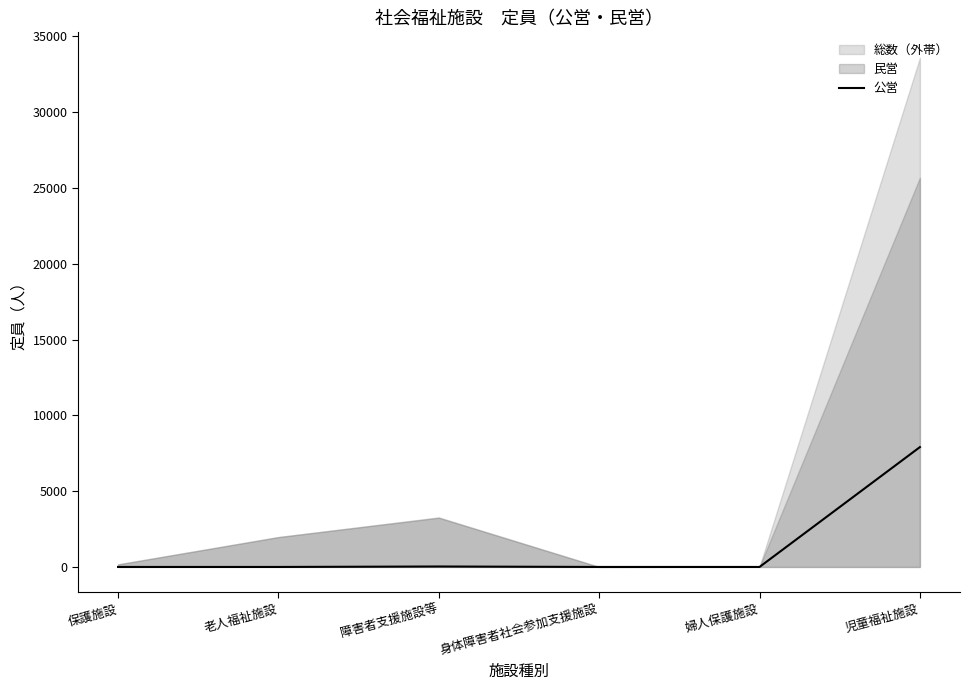

Is it true that the value at 児童福祉施設 is 12934?

False